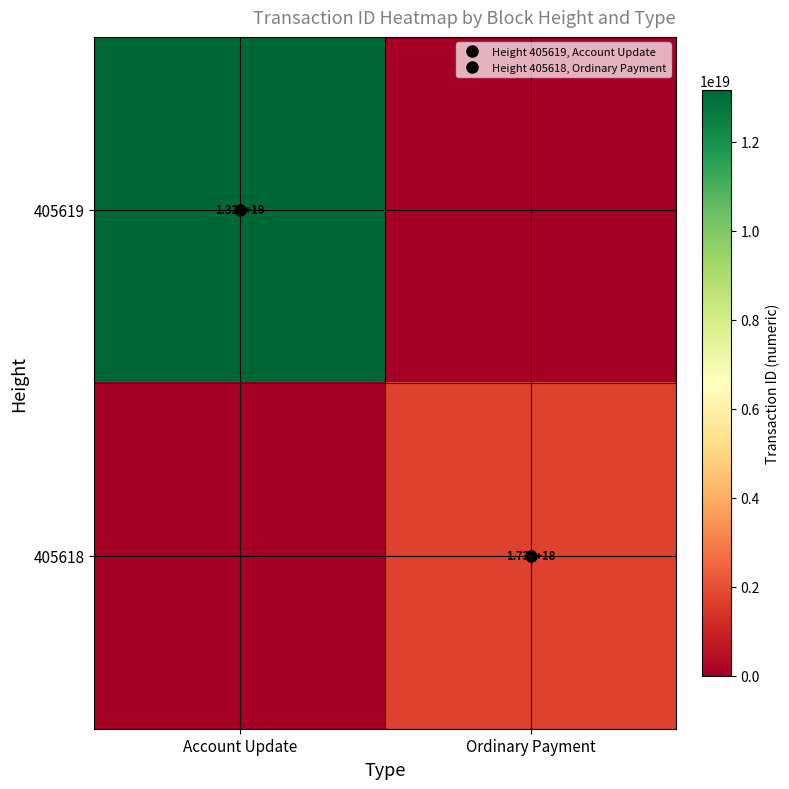

What is the difference between the 405618 values at Account Update and Ordinary Payment?

1731278291071520256